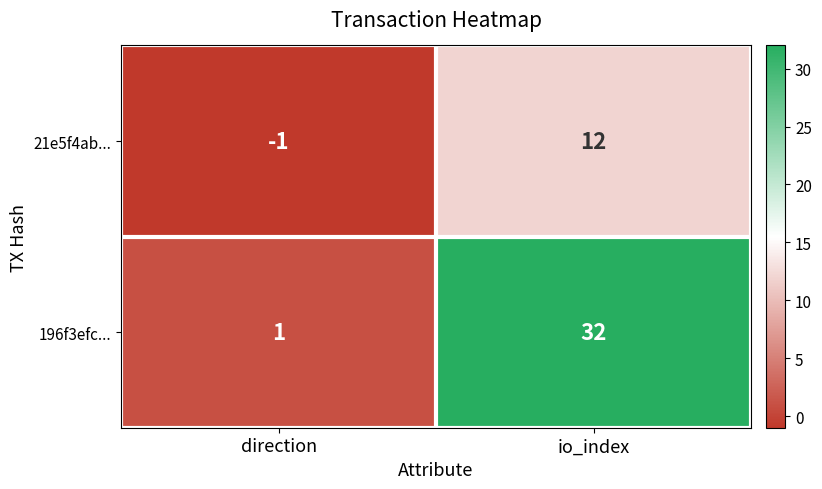

Reading left to right, what are all the values shown in this chart?

21e5f4ab...: direction=-1	io_index=12
196f3efc...: direction=1	io_index=32